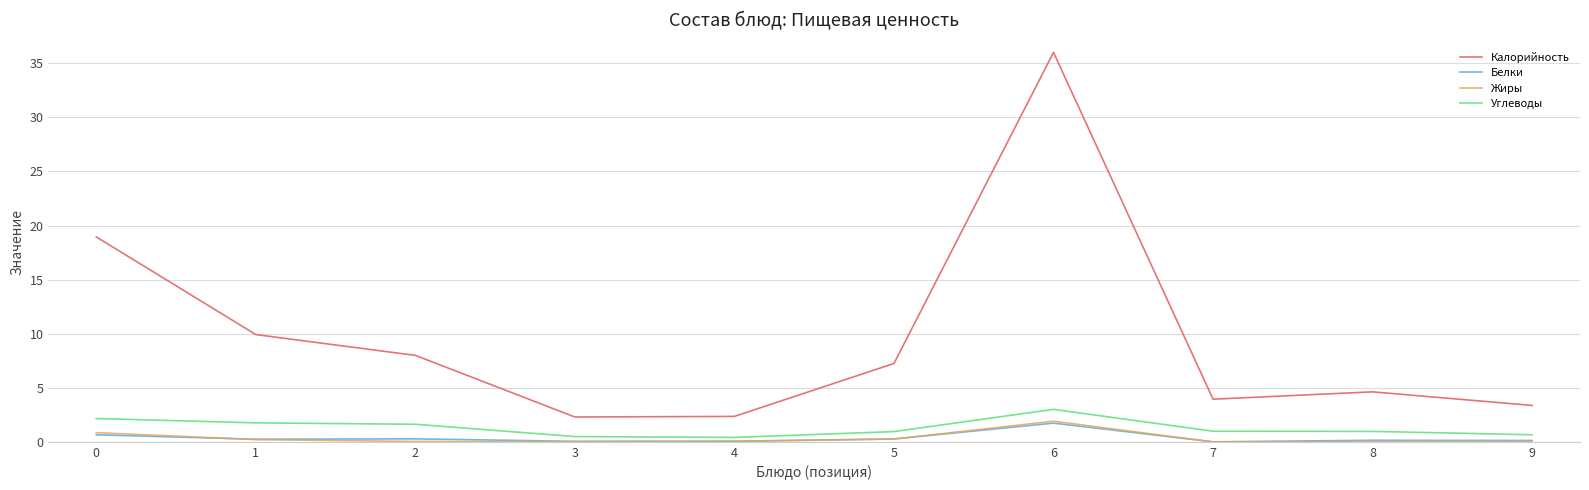

The Углеводы series shows 1.0 at 7. True or false?

True